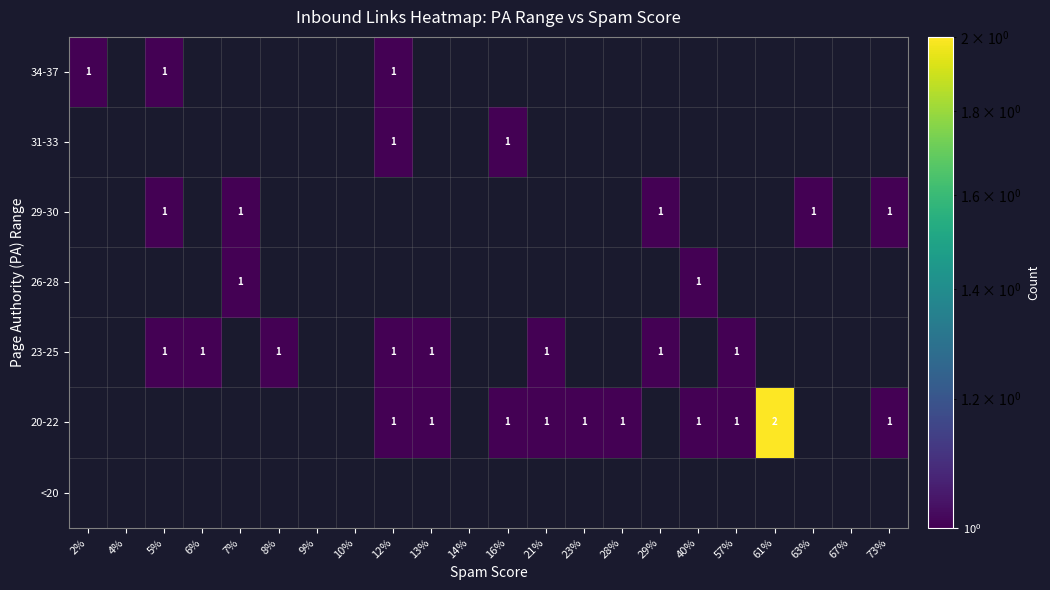

Is it true that 26-28 equals 0 at 7%?

False